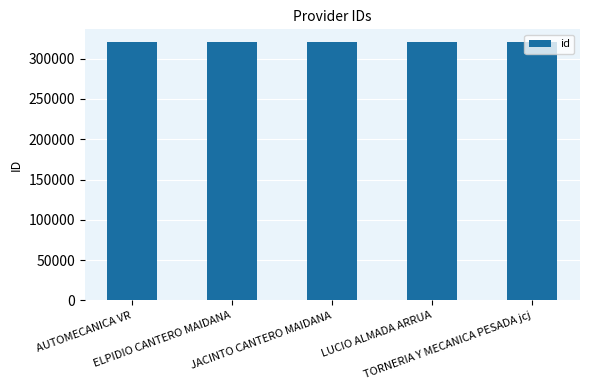

The value at AUTOMECANICA VR is 217241. True or false?

False